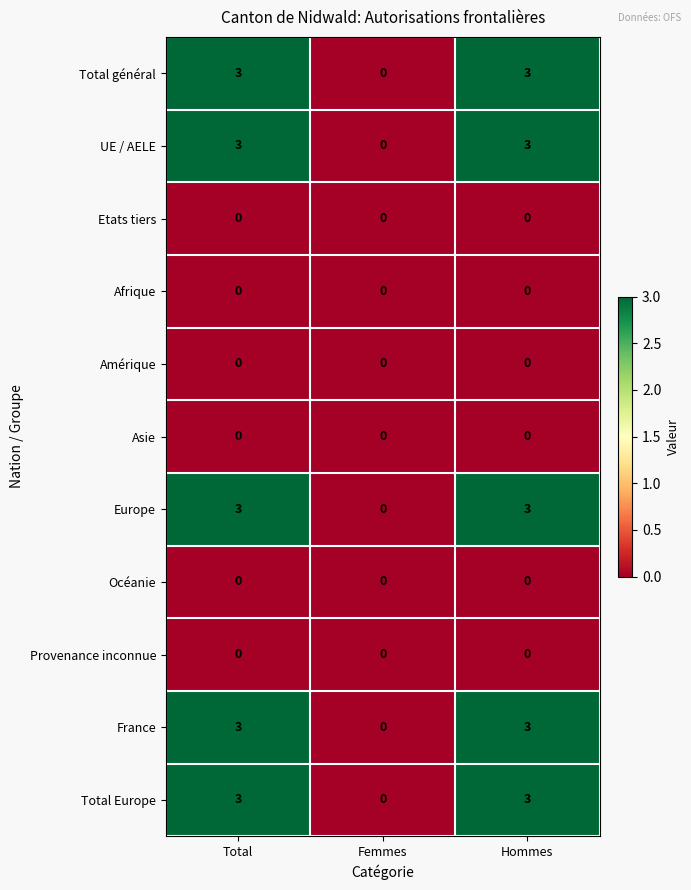

Count the Total Europe values in the range 0 to 3.

3